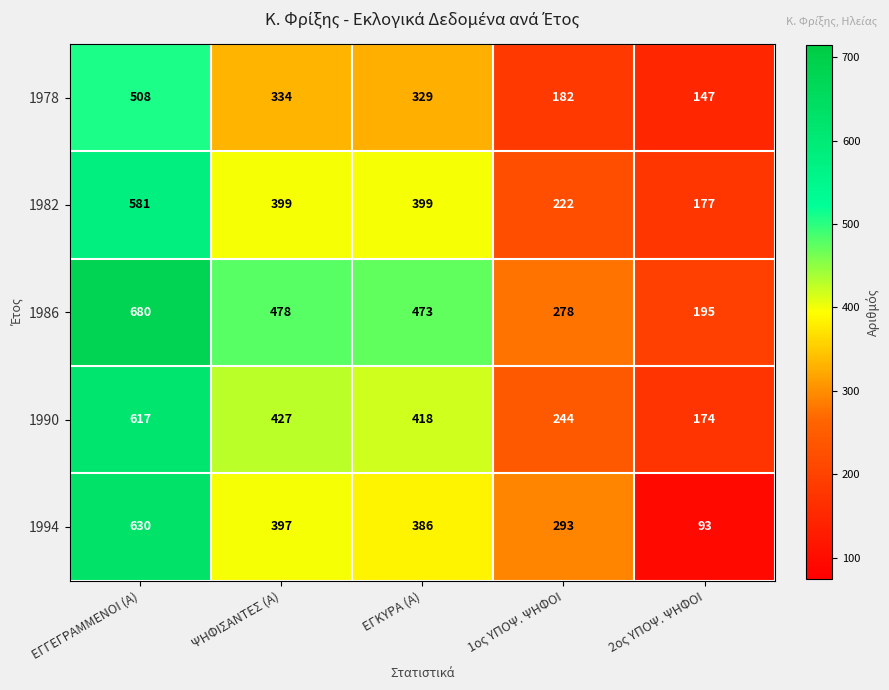

Which category has the lowest value across all series?

2ος ΥΠΟΨ. ΨΗΦΟΙ